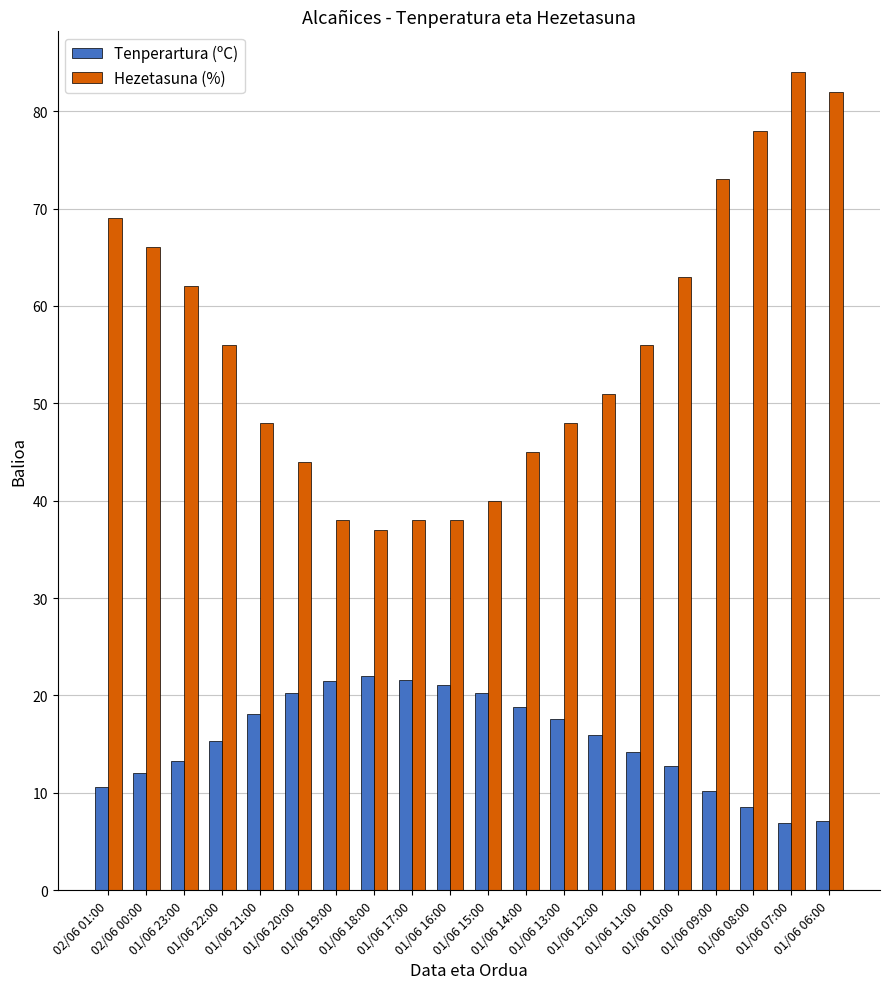

What is the average value of the Hezetasuna (%) series?

55.8